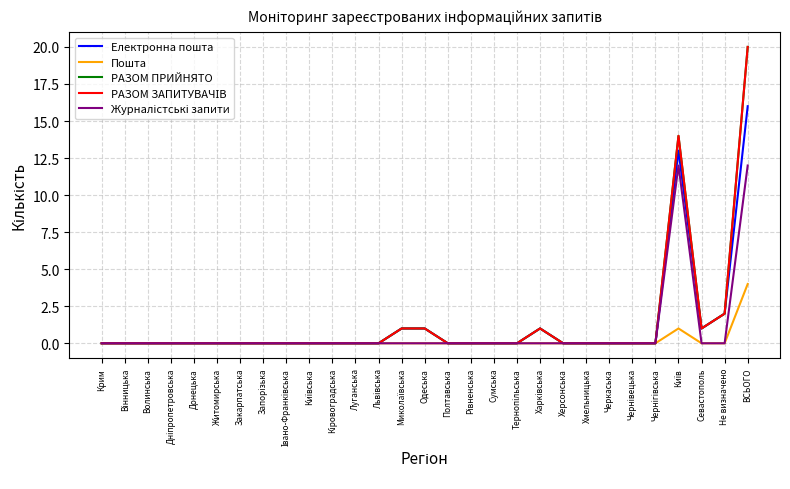

Rank the series at Севастополь from highest to lowest value.

Електронна пошта, РАЗОМ ПРИЙНЯТО, РАЗОМ ЗАПИТУВАЧІВ, Пошта, Журналістські запити